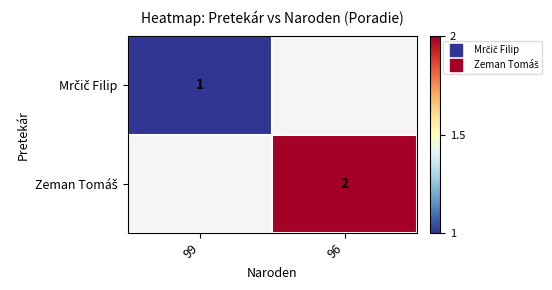

Which label corresponds to the largest value in the chart?

96